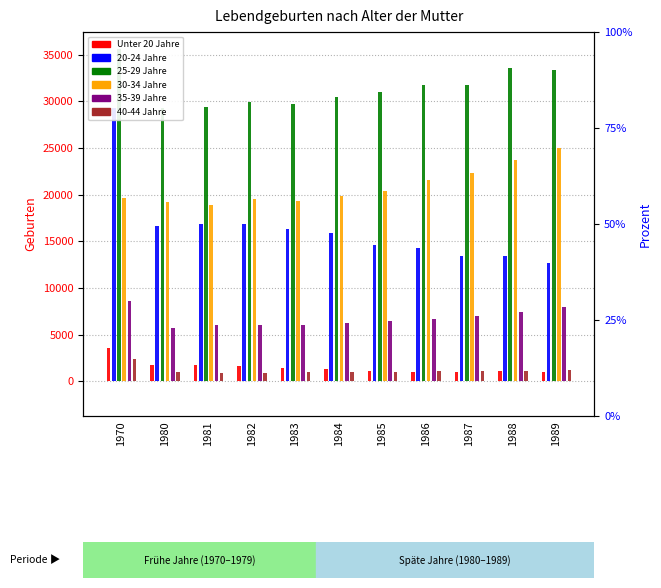

Reading left to right, extract all data points from this chart.

Unter 20 Jahre: 1970=3562	1980=1746	1981=1691	1982=1653	1983=1389	1984=1294	1985=1124	1986=1006	1987=941	1988=1033	1989=1011
20-24 Jahre: 1970=29262	1980=16671	1981=16894	1982=16842	1983=16280	1984=15862	1985=14635	1986=14329	1987=13408	1988=13390	1989=12634
25-29 Jahre: 1970=35565	1980=29333	1981=29349	1982=29965	1983=29746	1984=30434	1985=31004	1986=31735	1987=31802	1988=33570	1989=33365
30-34 Jahre: 1970=19609	1980=19197	1981=18908	1982=19489	1983=19290	1984=19836	1985=20423	1986=21526	1987=22268	1988=23740	1989=25017
35-39 Jahre: 1970=8569	1980=5660	1981=5980	1982=6005	1983=5974	1984=6247	1985=6460	1986=6647	1987=6969	1988=7447	1989=7896
40-44 Jahre: 1970=2423	1980=972	1981=874	1982=908	1983=934	1984=987	1985=987	1986=1034	1987=1061	1988=1100	1989=1200